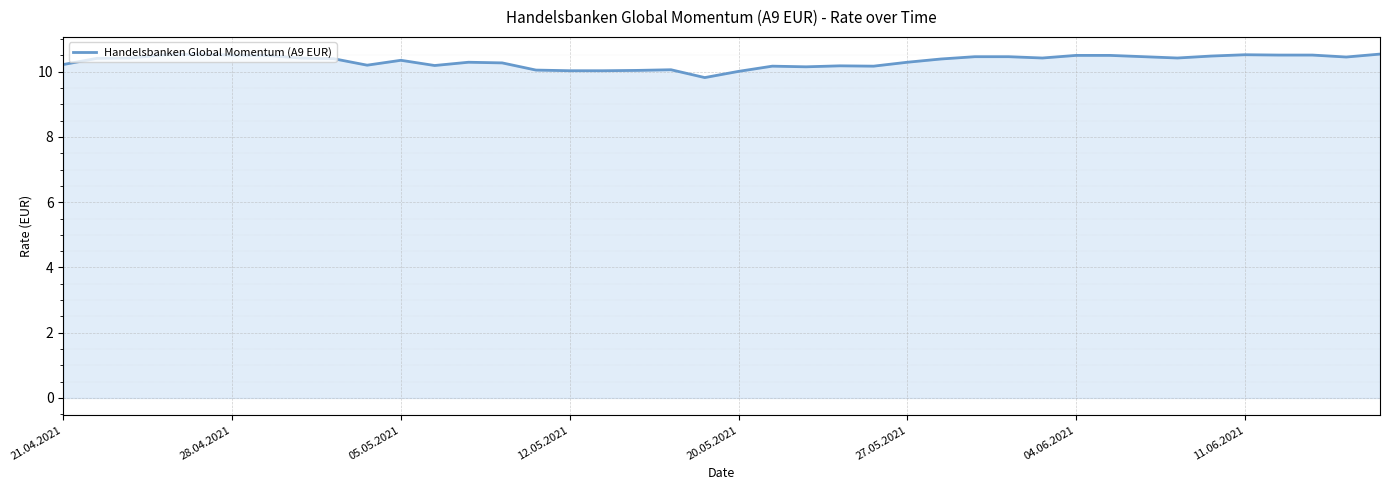

What is the maximum value shown in the chart?

10.5